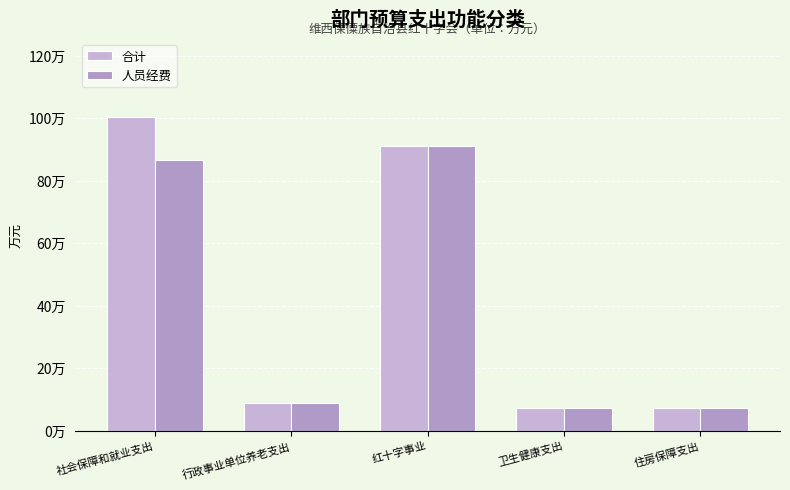

What is the total value across all series at 红十字事业?

182.4